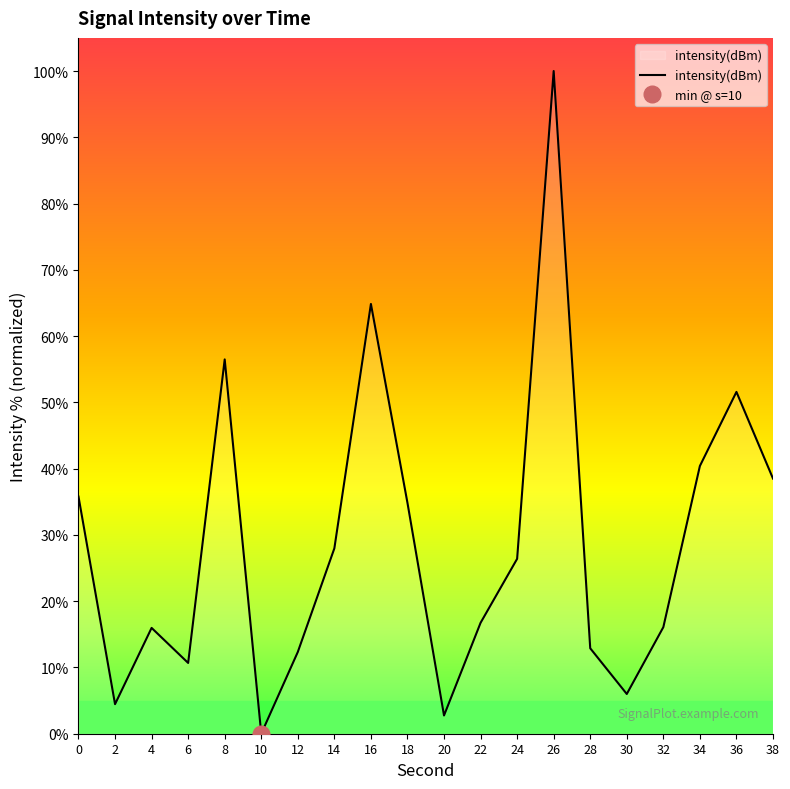

What is the value of the 12th point from the left?

16.7